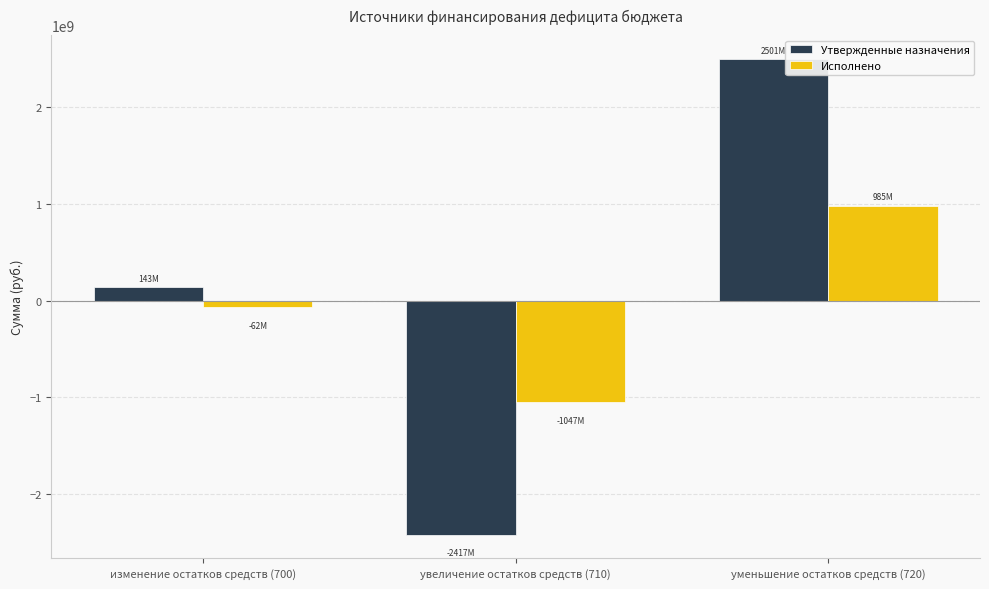

Where is Исполнено nearest to the value -31084699?

изменение остатков средств (700)